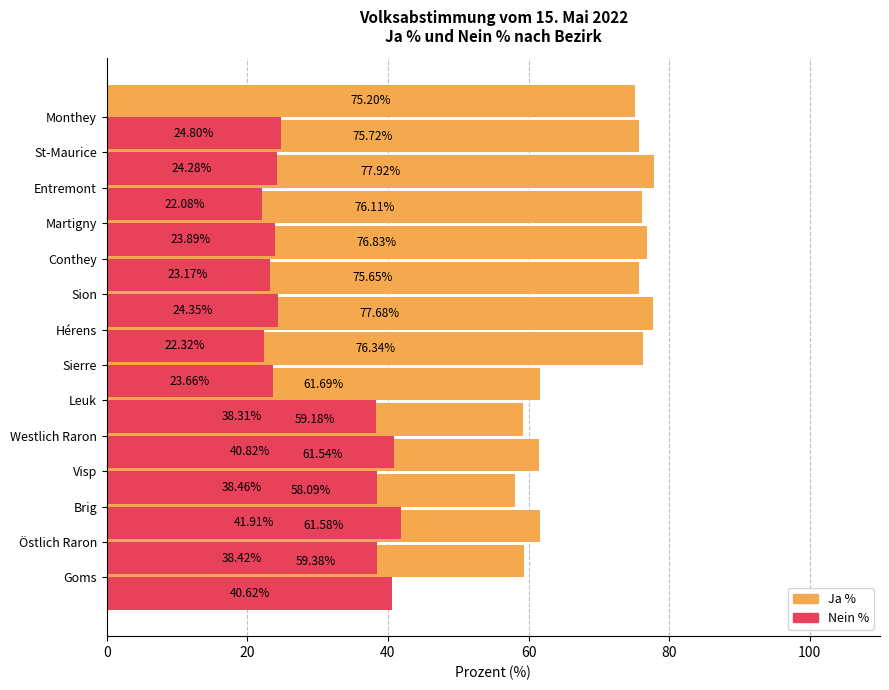

What is the value of the Ja % bar at the 2nd from the left?

61.6